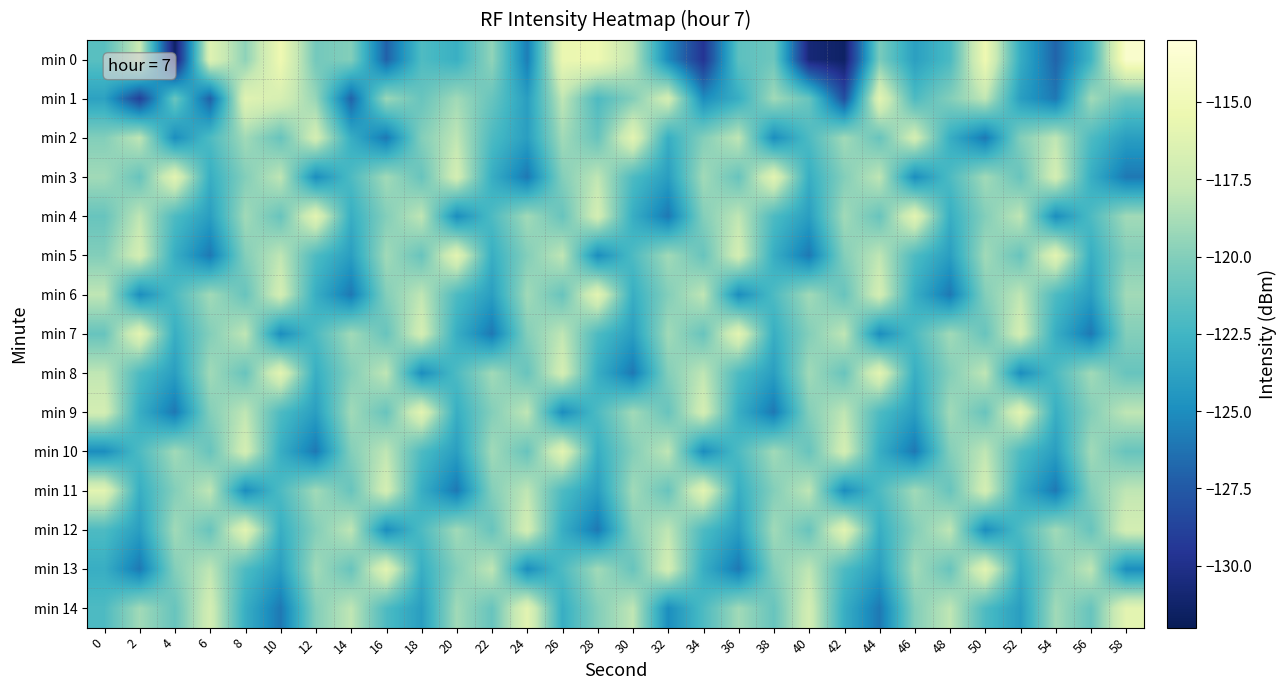

At how many categories does at least one series exceed -129?

30